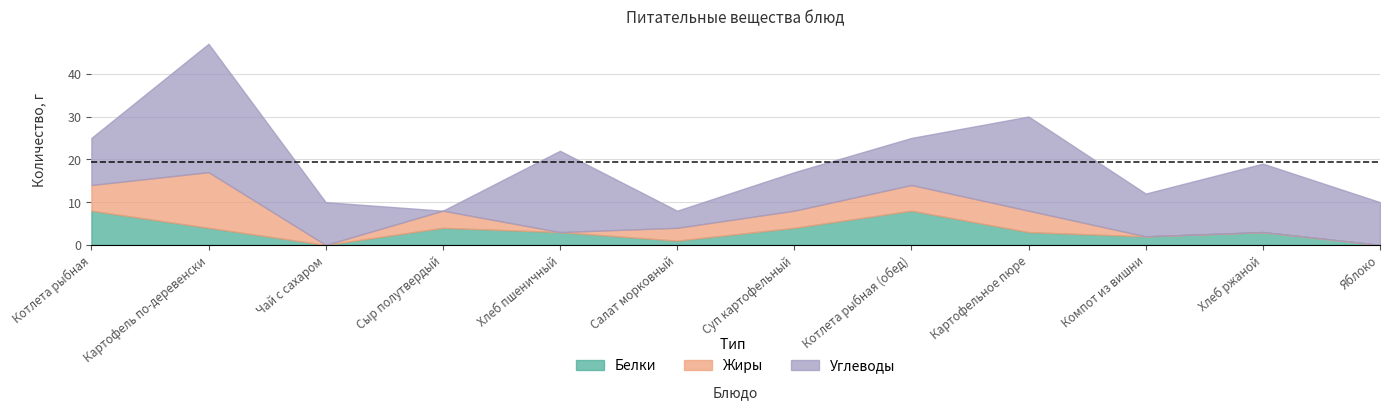

True or false: Жиры and Белки cross at least once.

True